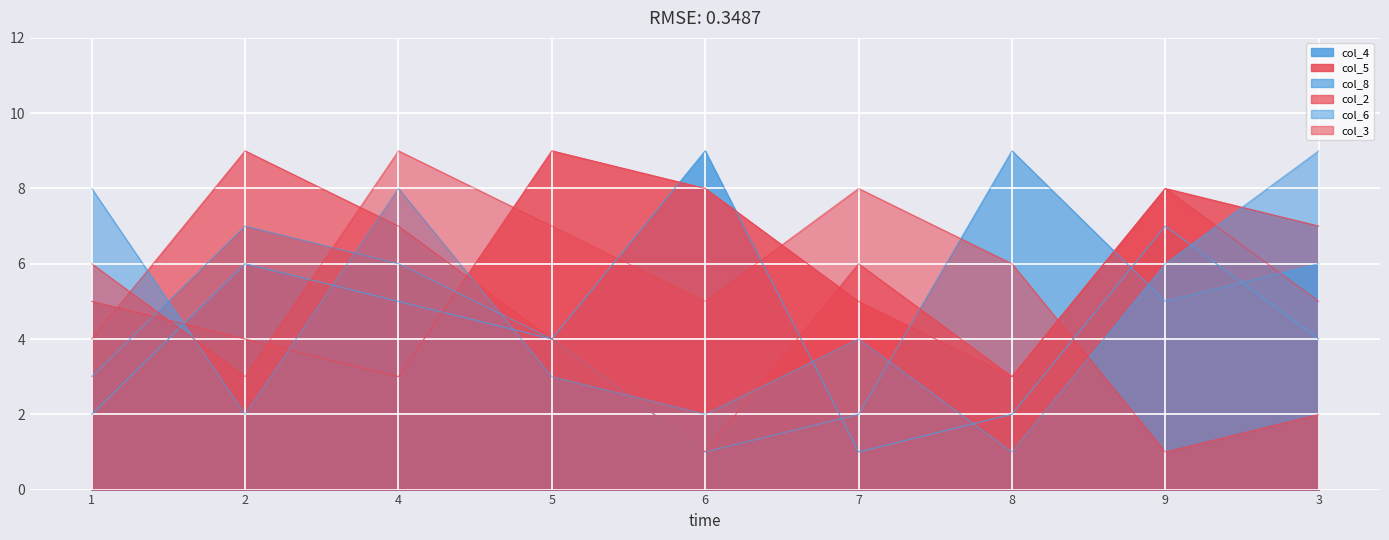

Which has a higher value, 8 or 3?

3